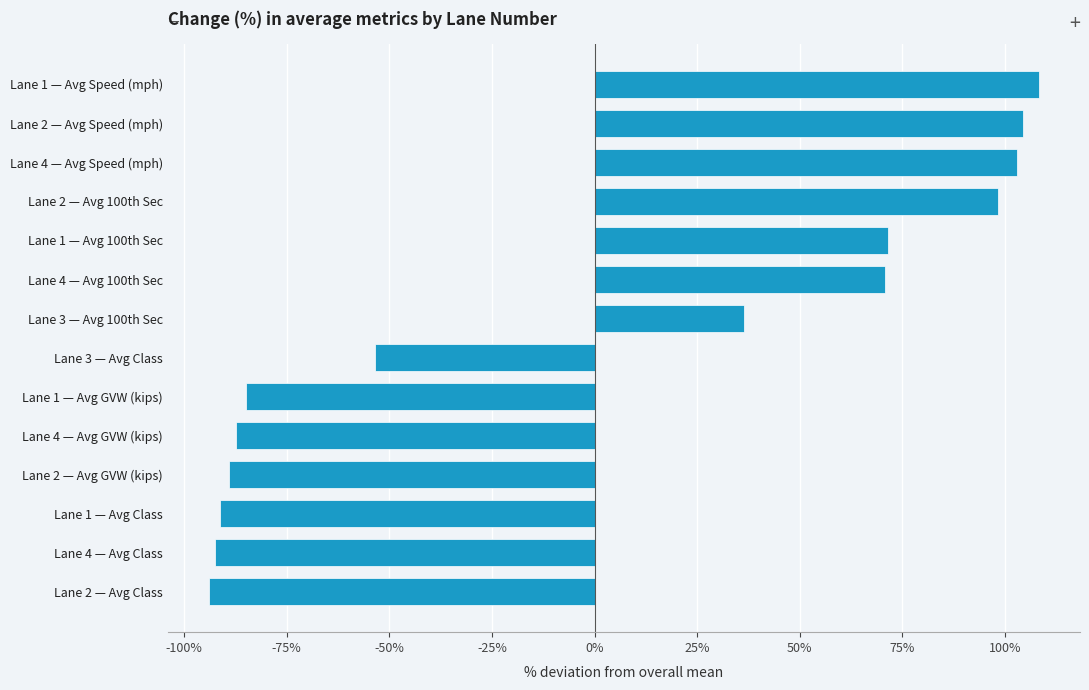

The value at Lane 3 — Avg 100th Sec is 53.7. True or false?

False